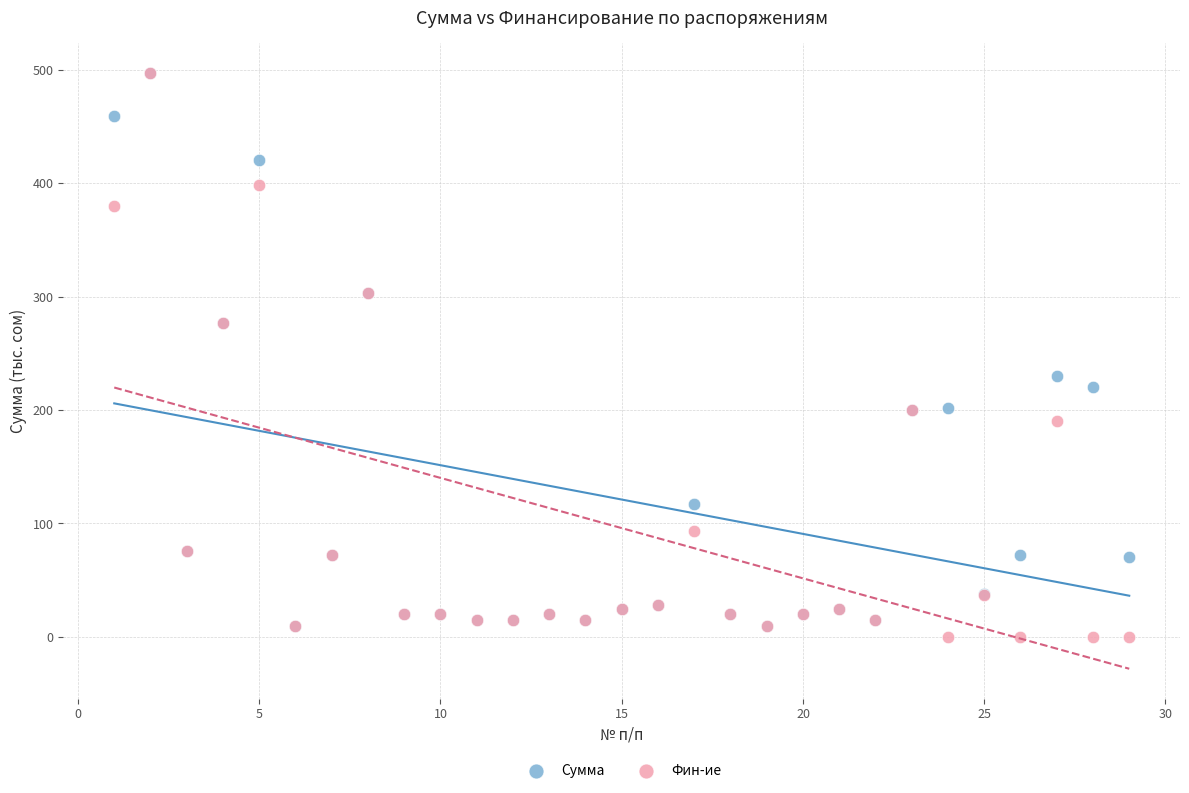

Which series has the largest Y range (max minus min)?

Фин-ие